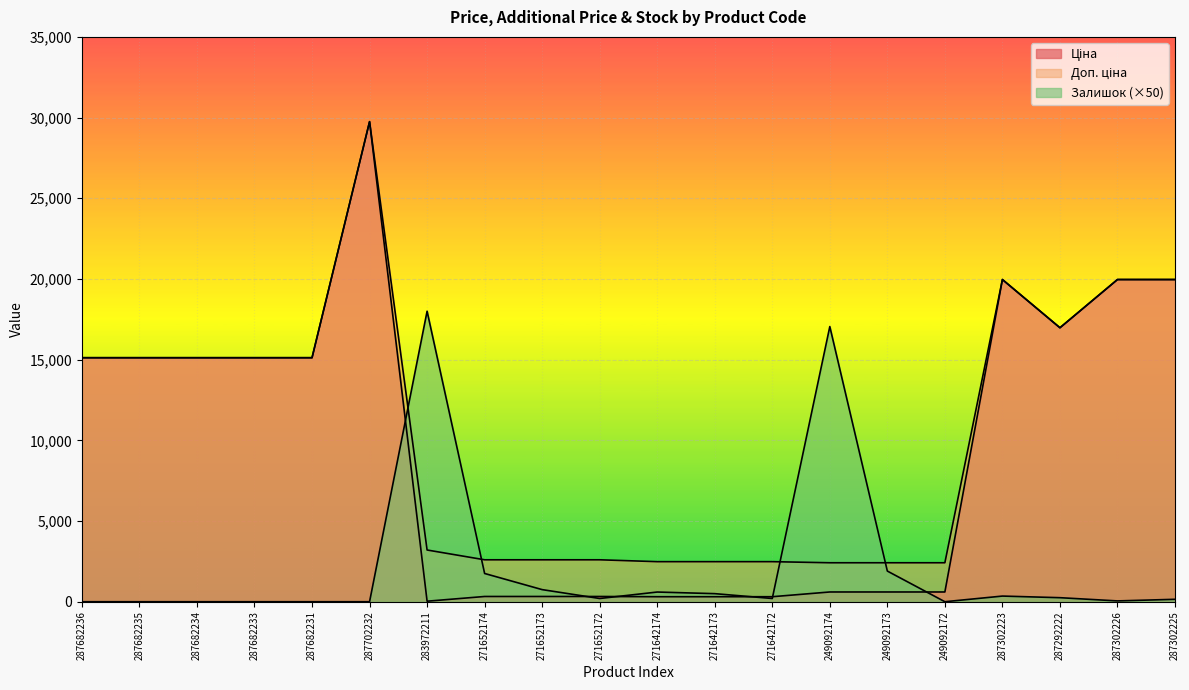

Is it true that Ціна equals 33659.6 at 287302223?

False